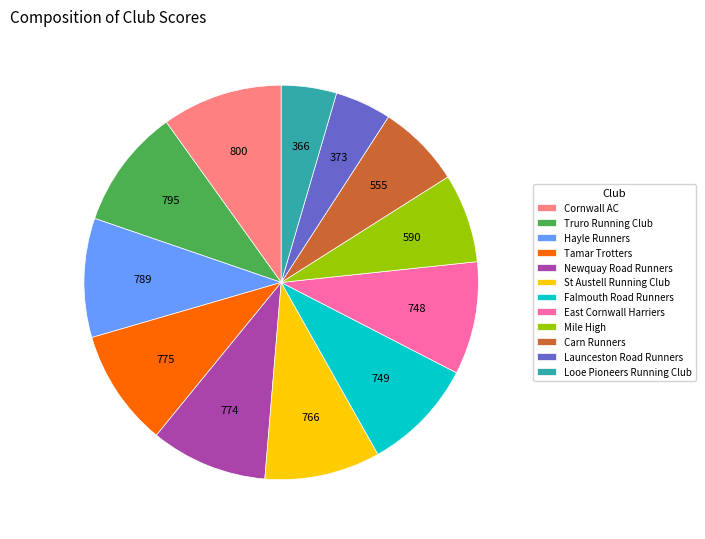

Approximately how many times larger is the value at Launceston Road Runners compared to Hayle Runners?

0.5